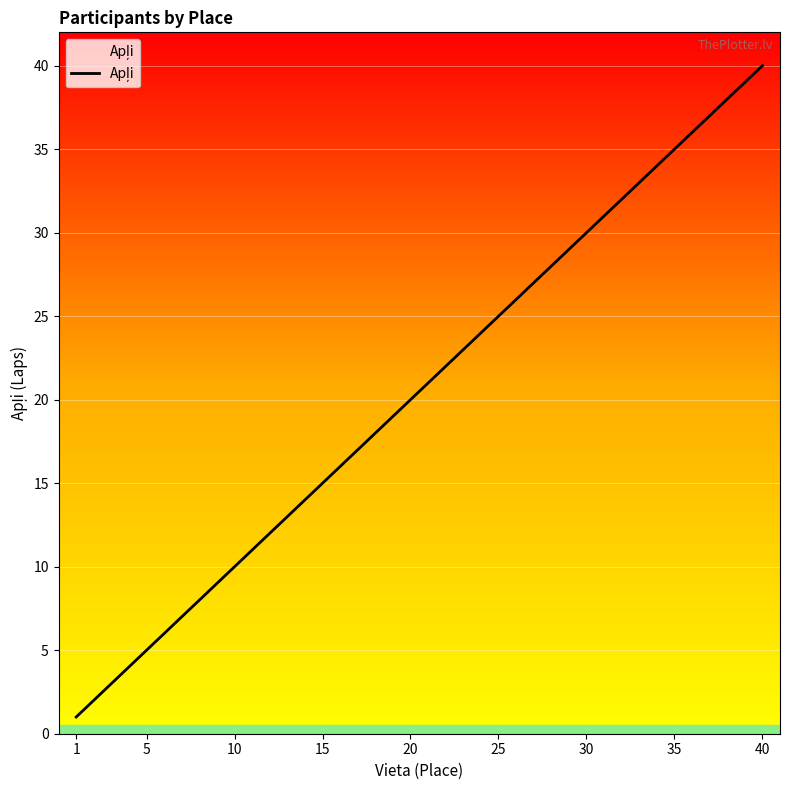

What is the maximum value shown in the chart?

40